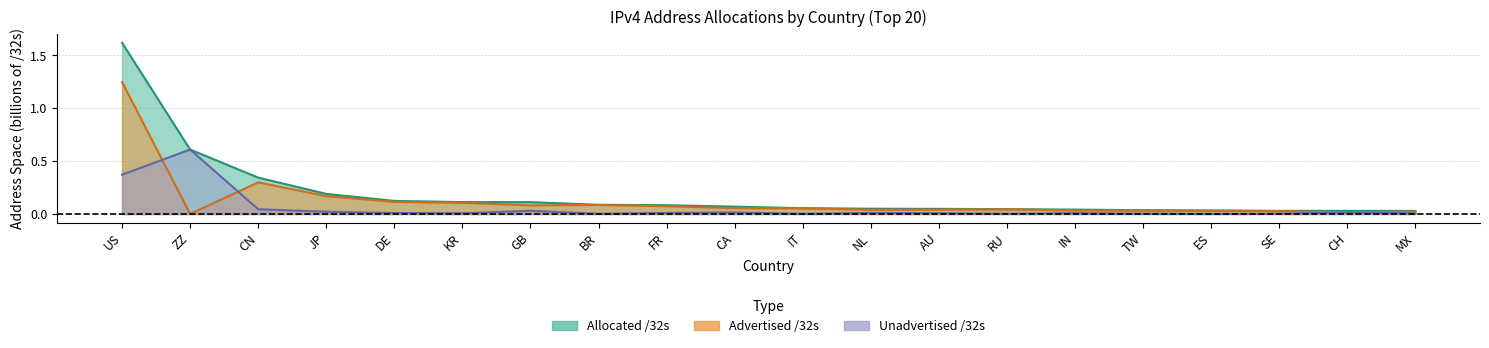

Between US and ZZ, which is larger?

US